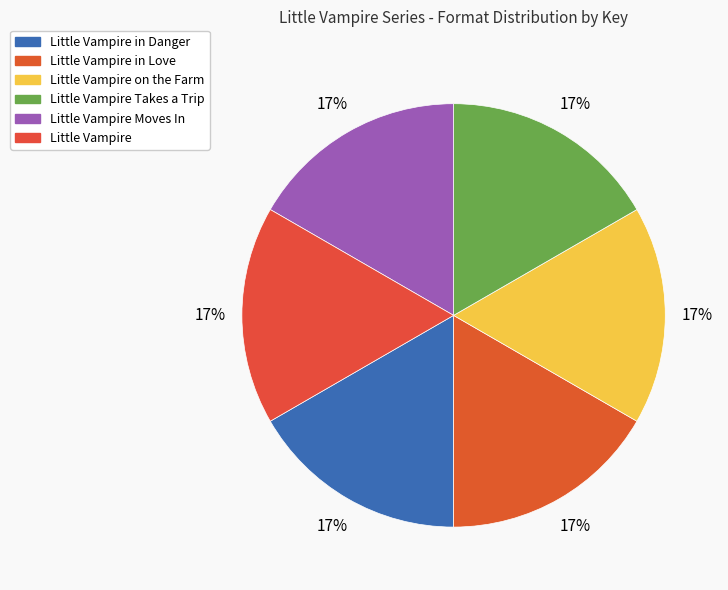

To the nearest percent, what is the combined percentage of Little Vampire Takes a Trip and Little Vampire?

33%